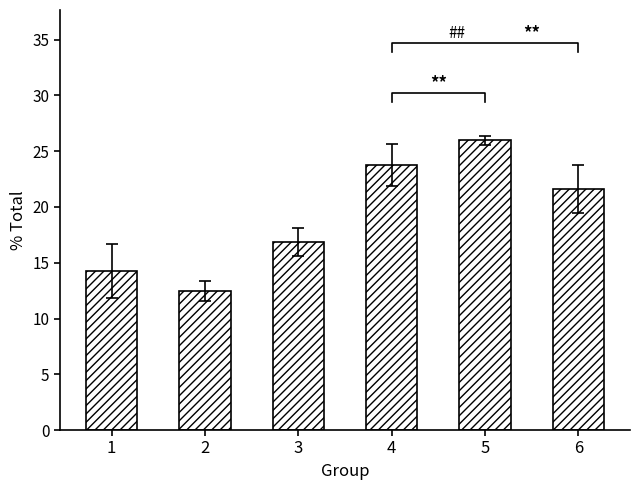

At which label is the value closest to 19?

3